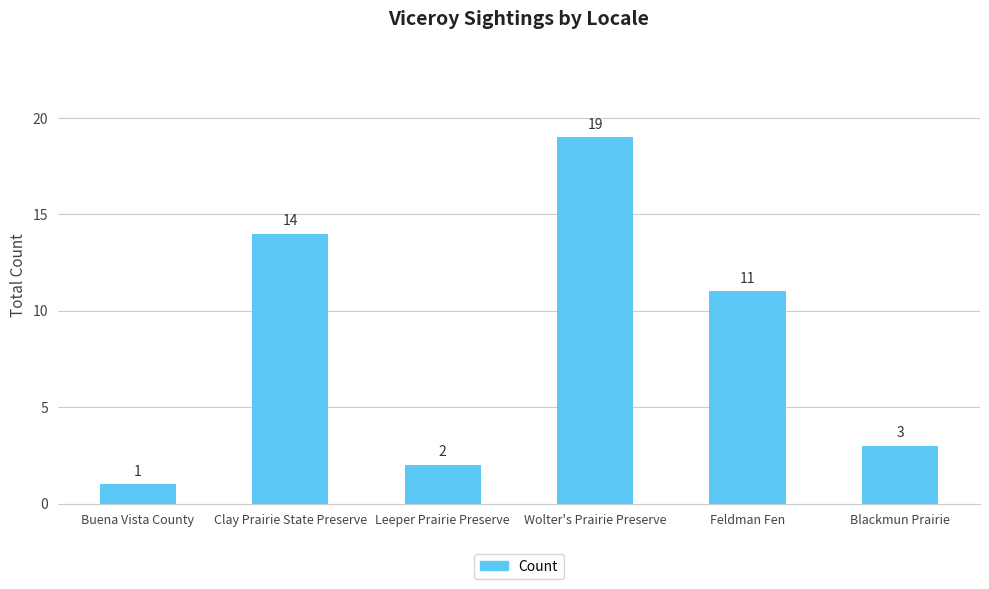

At which label does the data first exceed 11?

Clay Prairie State Preserve